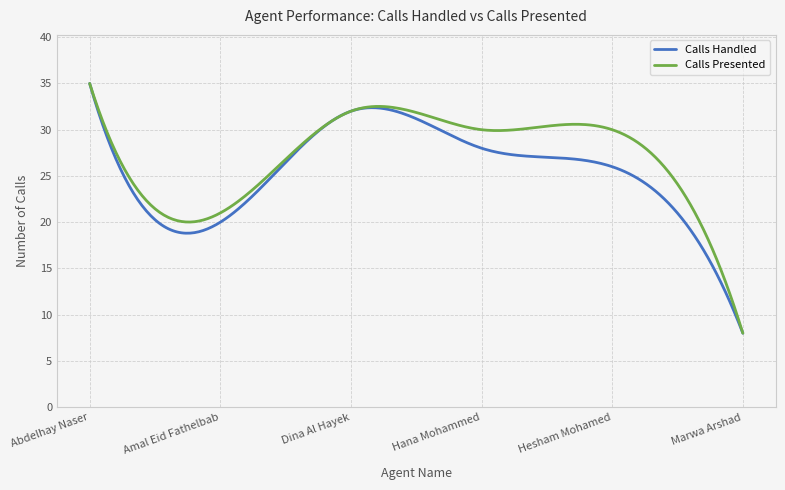

Which series has the largest total across all categories?

Calls Presented